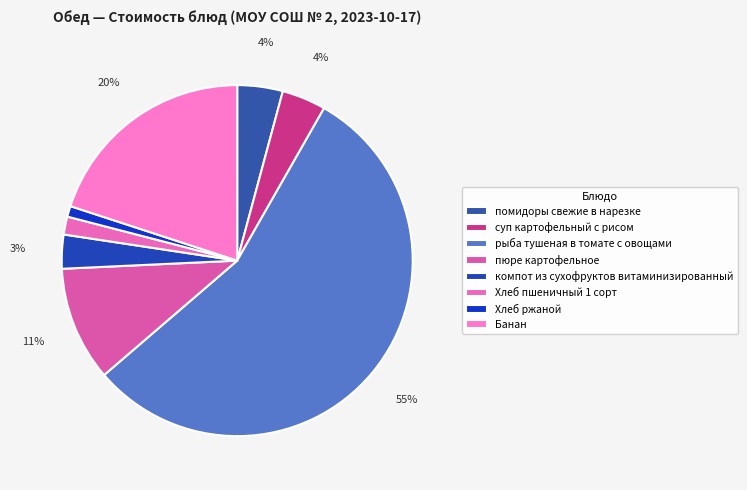

Does компот из сухофруктов витаминизированный represent more than half of the total?

No